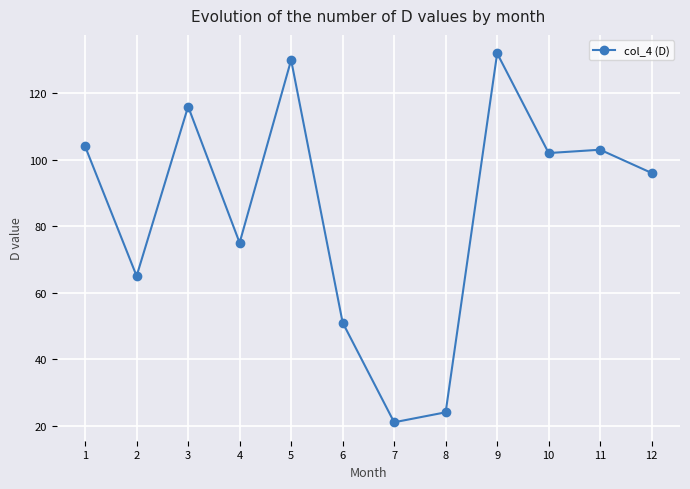

Is it true that the value at 2 is 65?

True